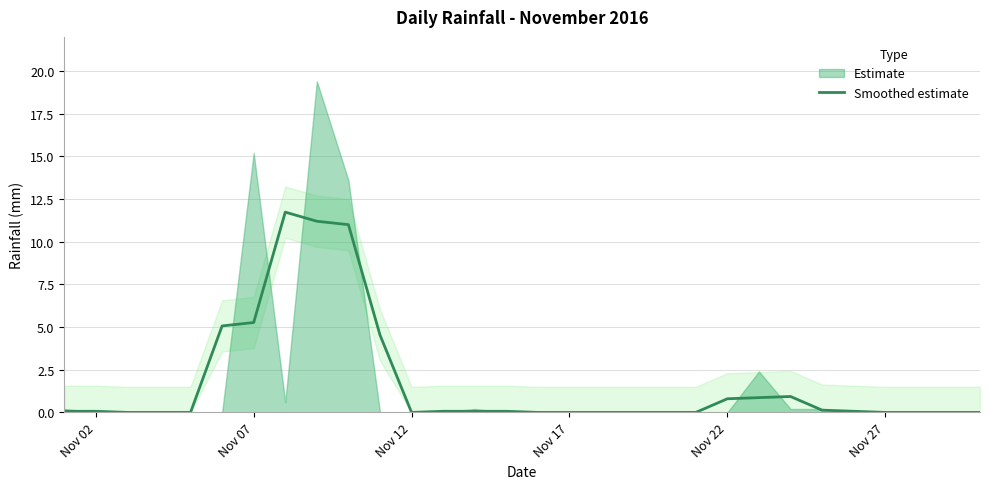

What is the maximum value for Smoothed estimate?

11.7